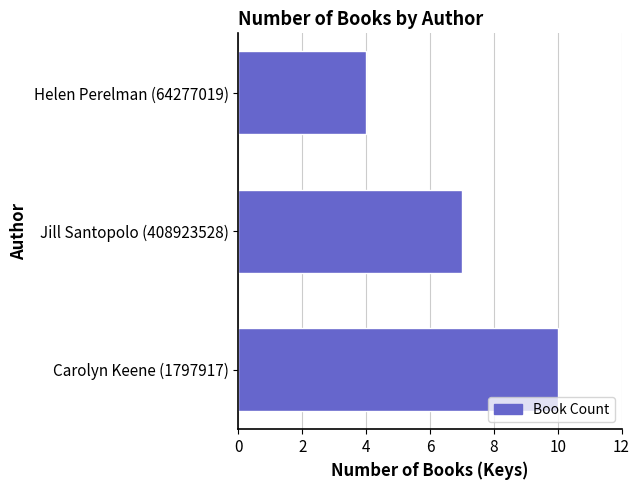

Read the value at Carolyn Keene (1797917).

10